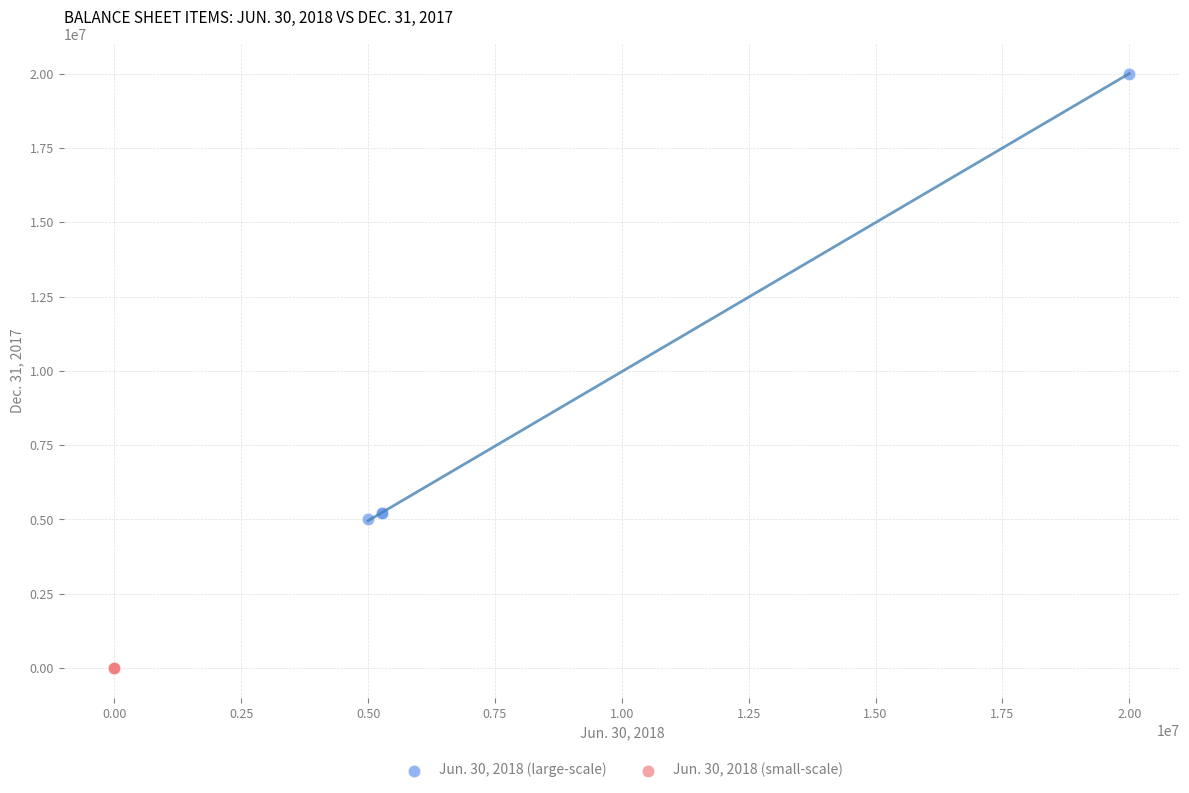

Which series contains the lowest Y value?

Jun. 30, 2018 (small-scale)